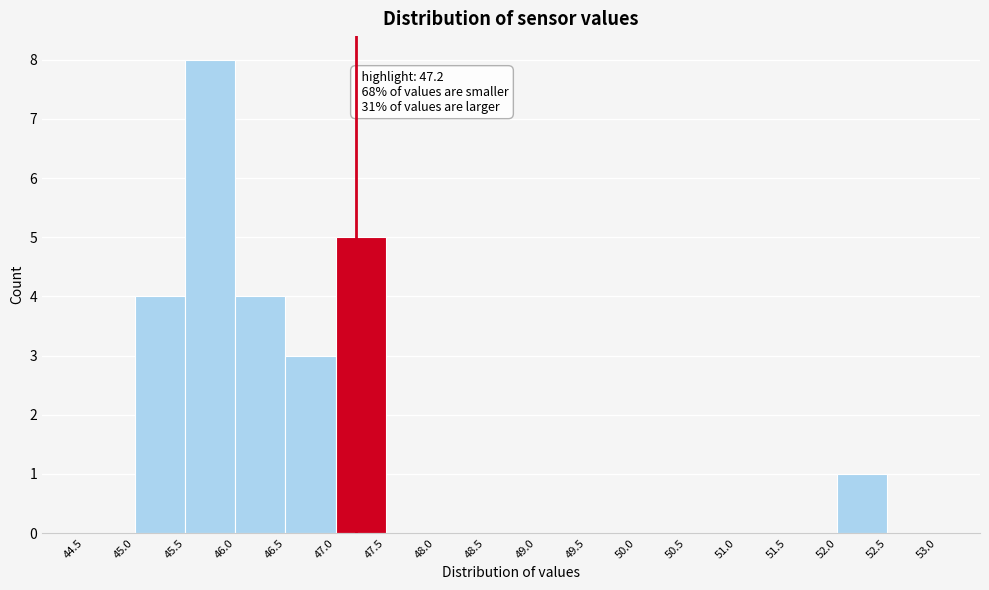

Over which range of the x-axis is the bar tallest?

45.5 to 46.0